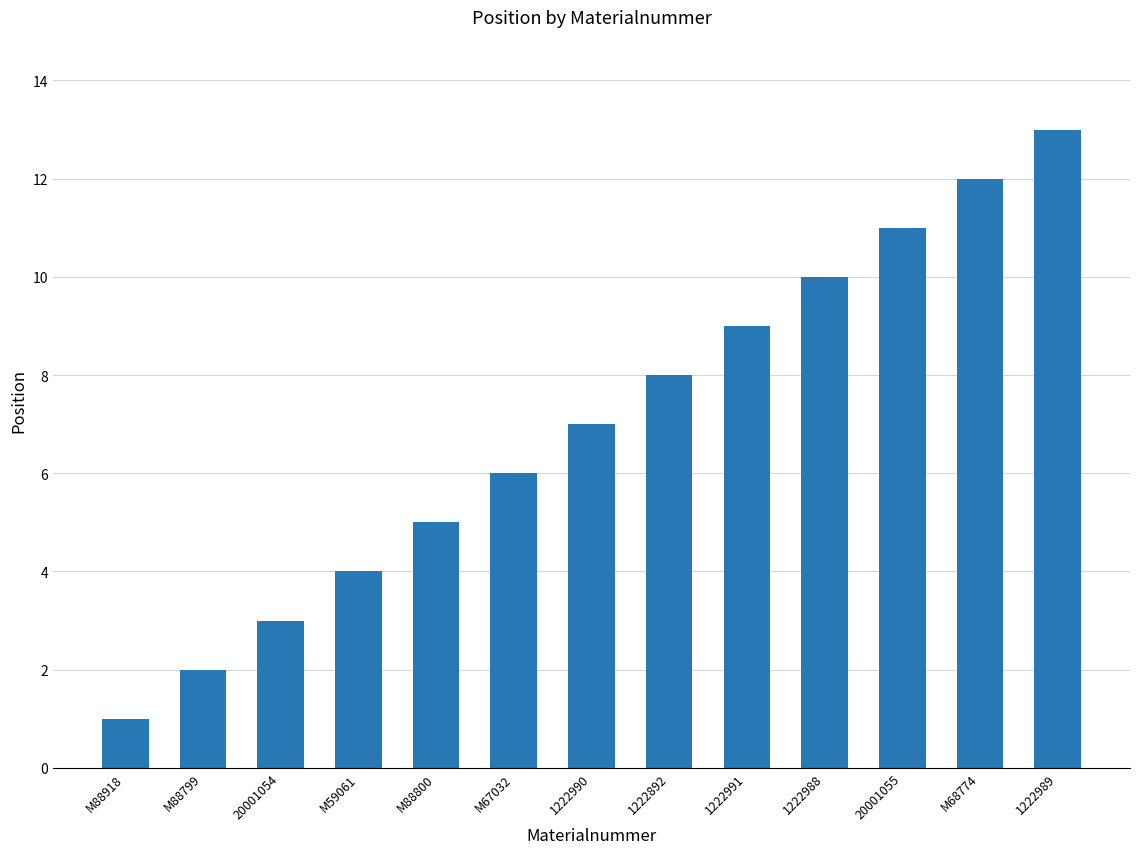

What is the label of the 1st bar from the left?

M88918